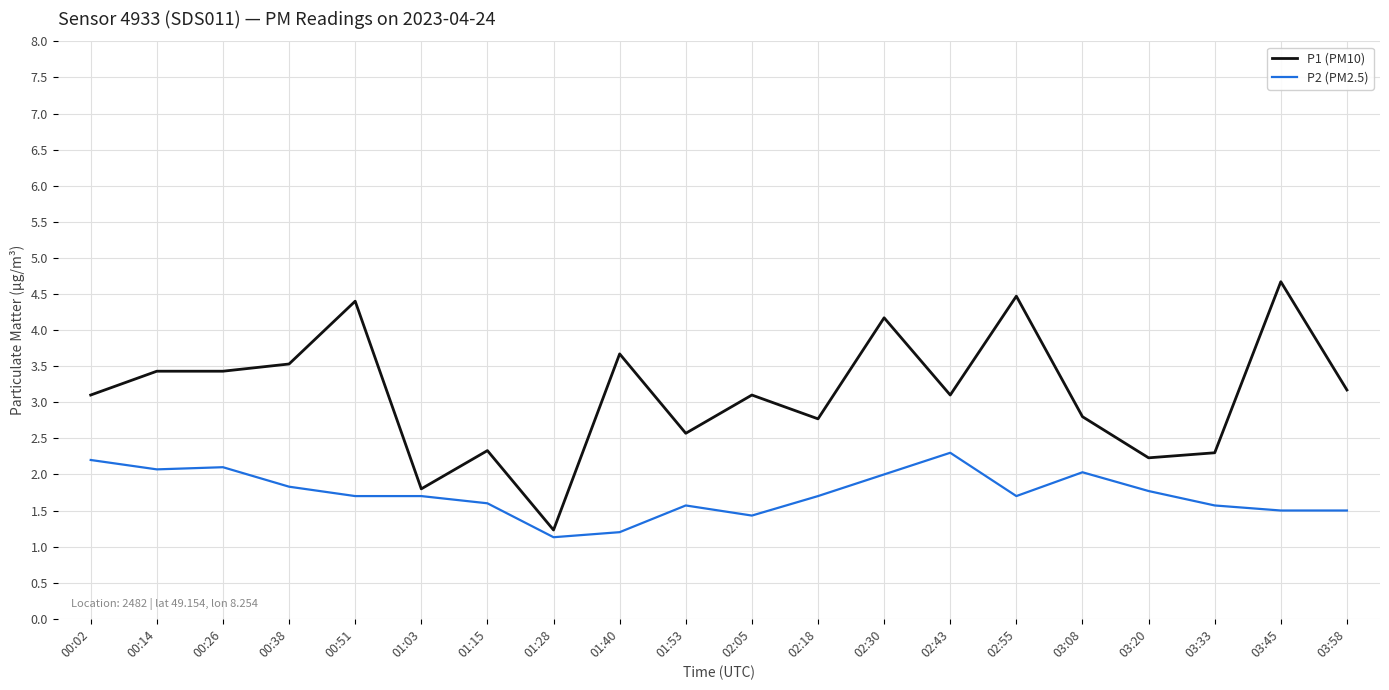

What is the lowest value of the P1 (PM10) series?

1.2